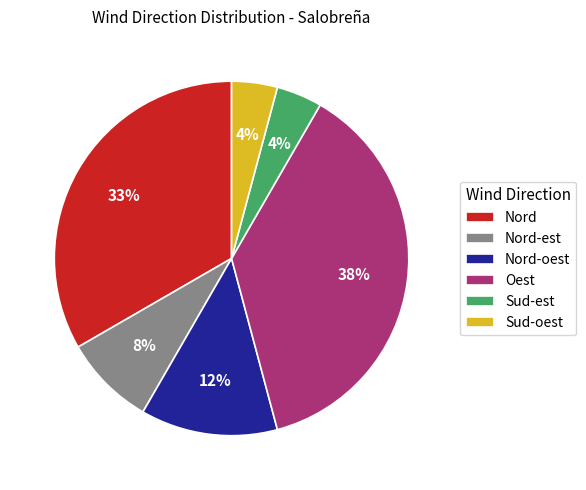

Is there any slice that represents more than half of the pie?

No